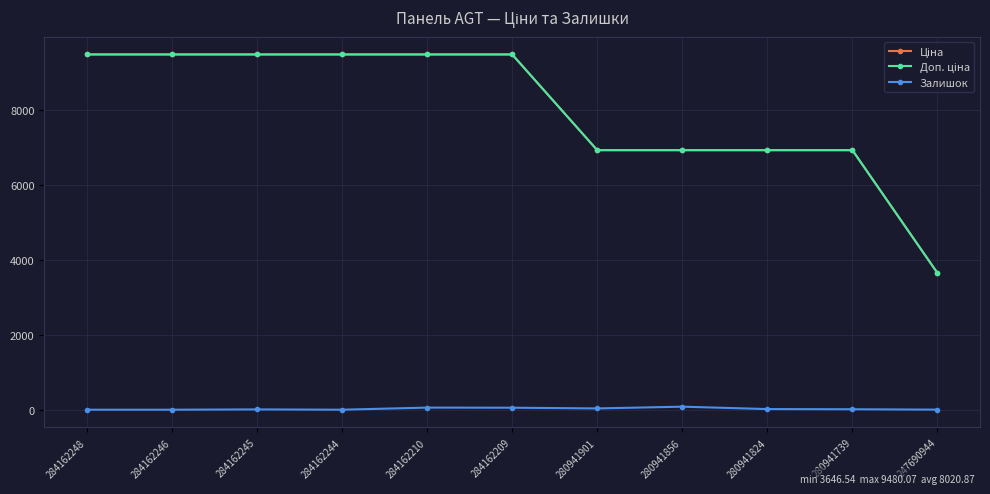

The value of Залишок at 247690944 is 2.0. True or false?

True